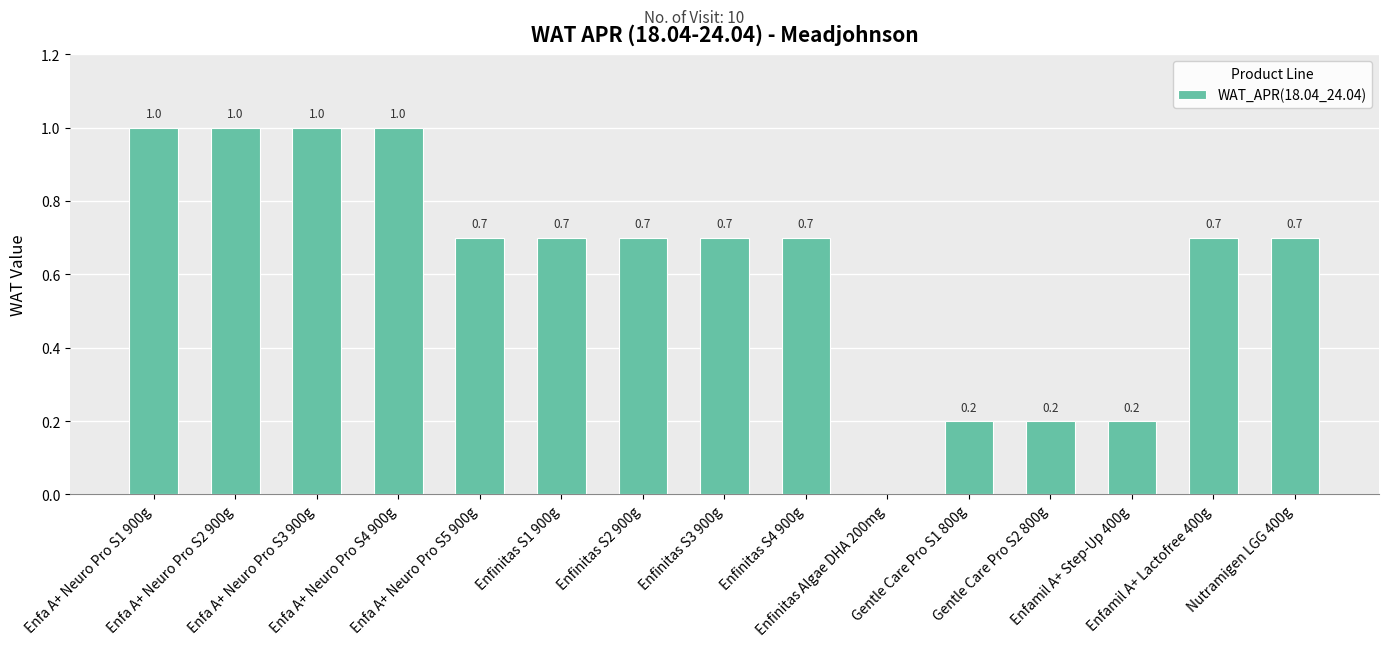

The value at Enfinitas S4 900g is 0.5. True or false?

False